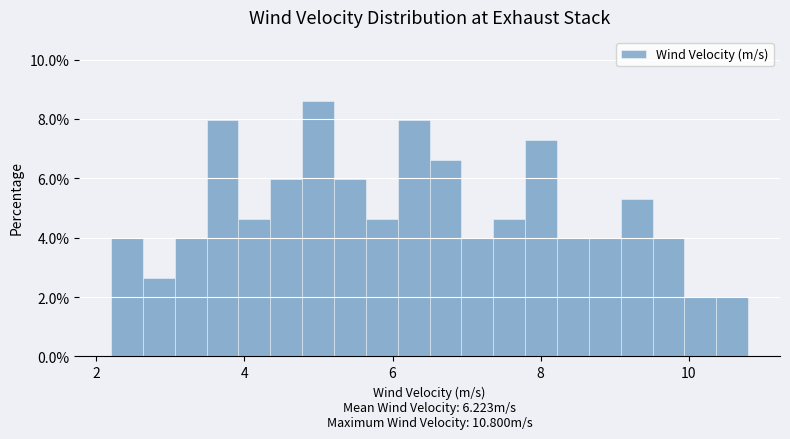

Read against the x-axis, roughly where is the centre of the tallest bar?

5.0